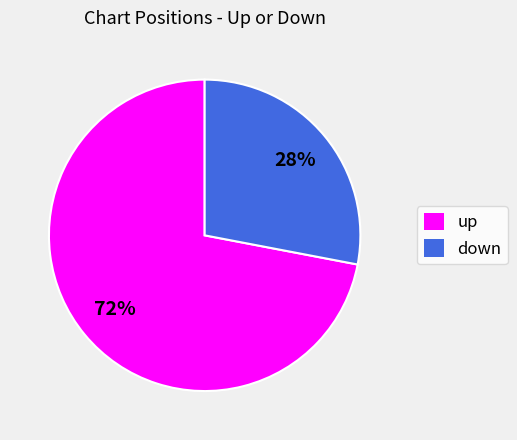

Which category accounts for the majority?

up